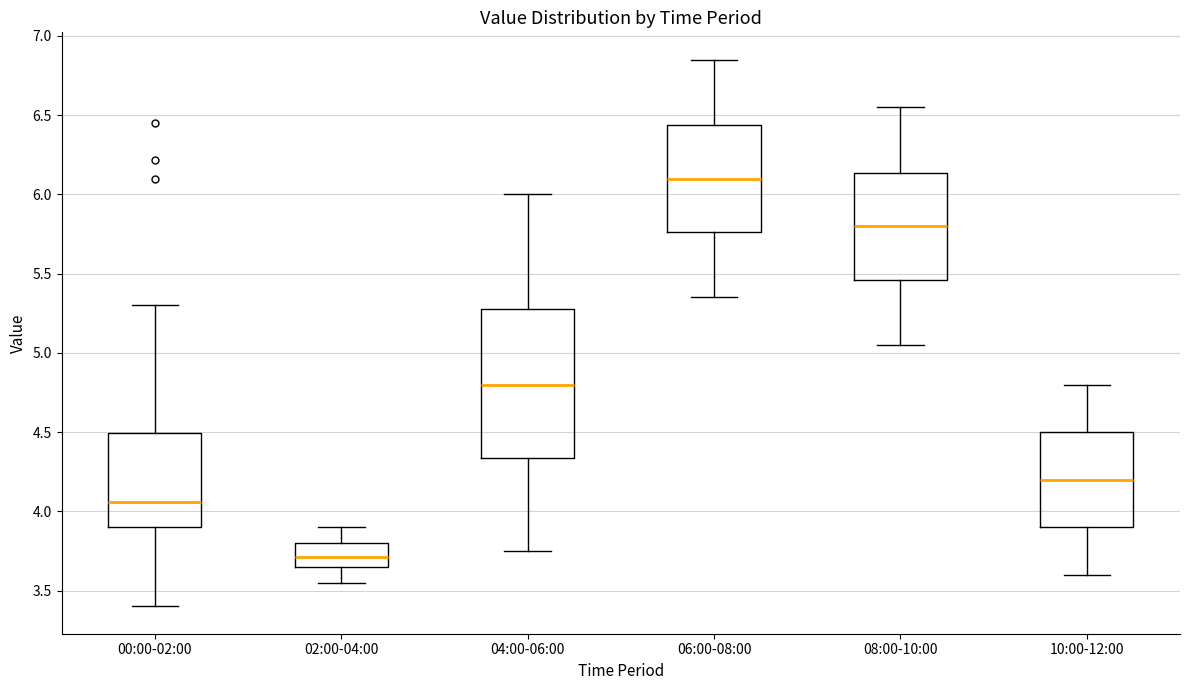

Which box is the tallest, from its lower edge to its upper edge?

04:00-06:00